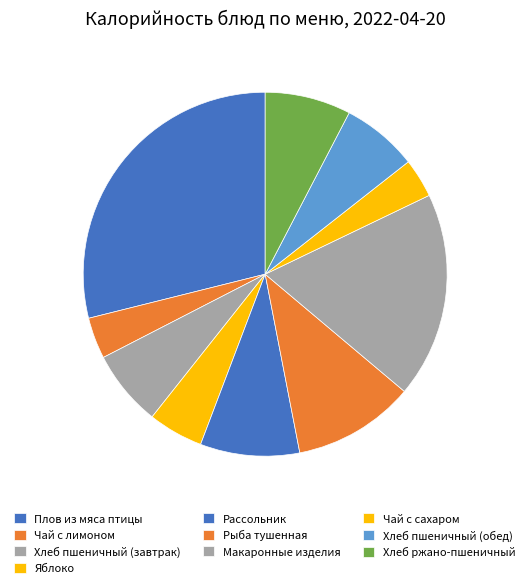

How many slices are in this pie chart?

10